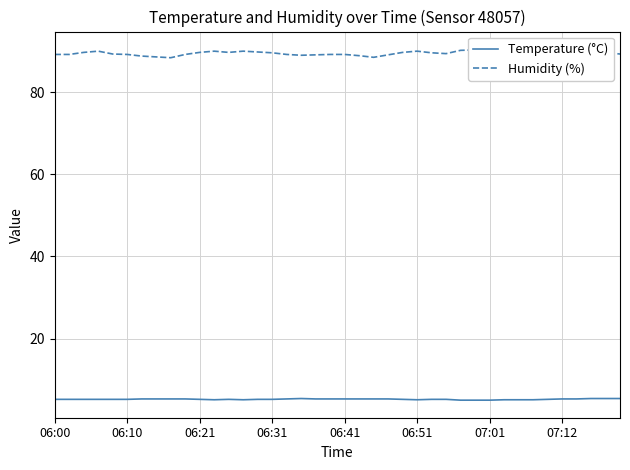

What is the minimum value for Temperature (°C)?

5.0